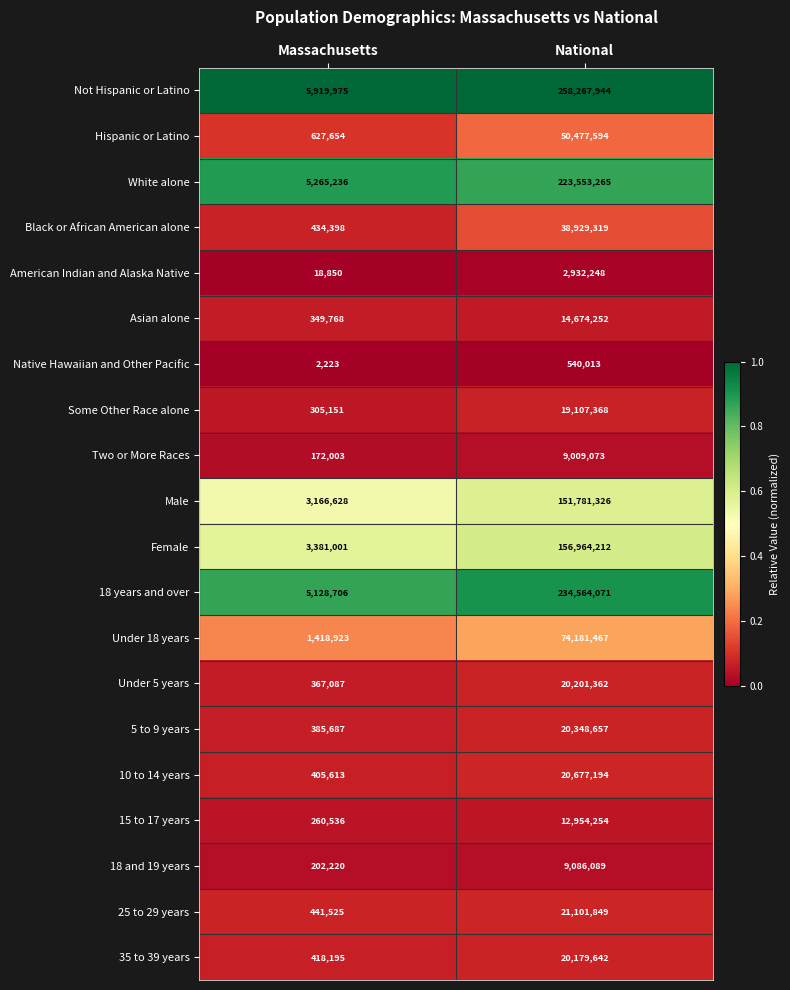

The value of Some Other Race alone at Massachusetts is 476548. True or false?

False